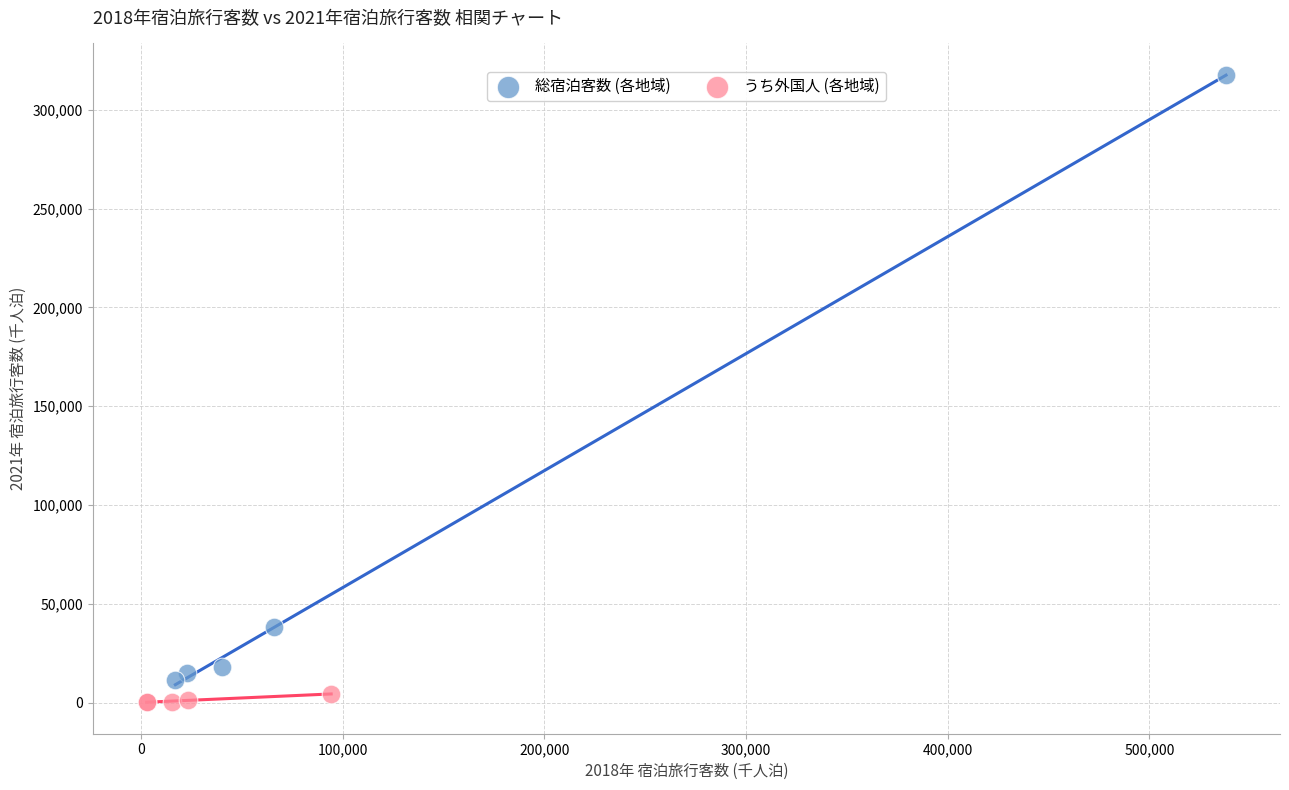

Which series has the largest Y range (max minus min)?

総宿泊客数 (各地域)